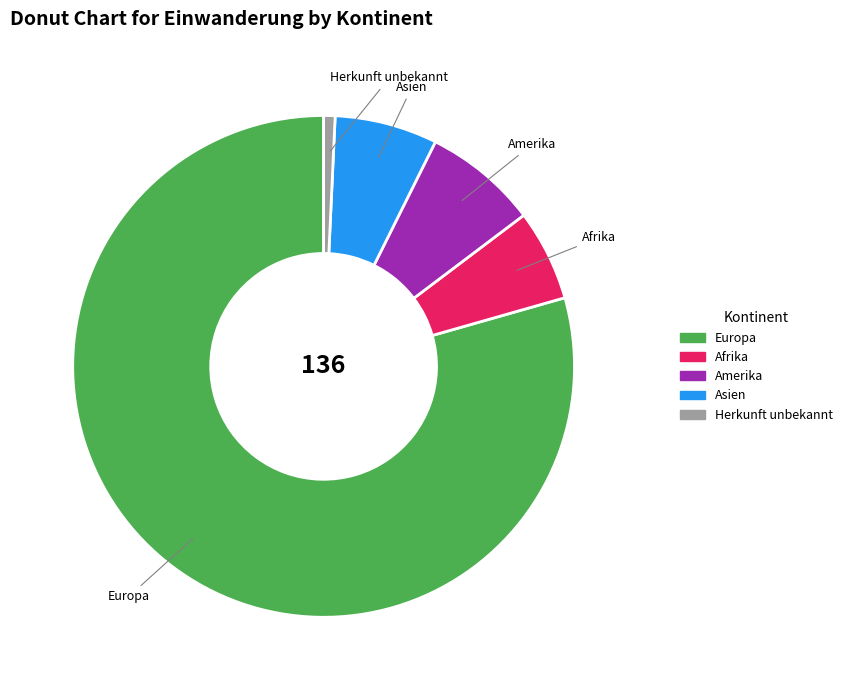

Rank the categories by value from highest to lowest.

Europa, Amerika, Asien, Afrika, Herkunft unbekannt